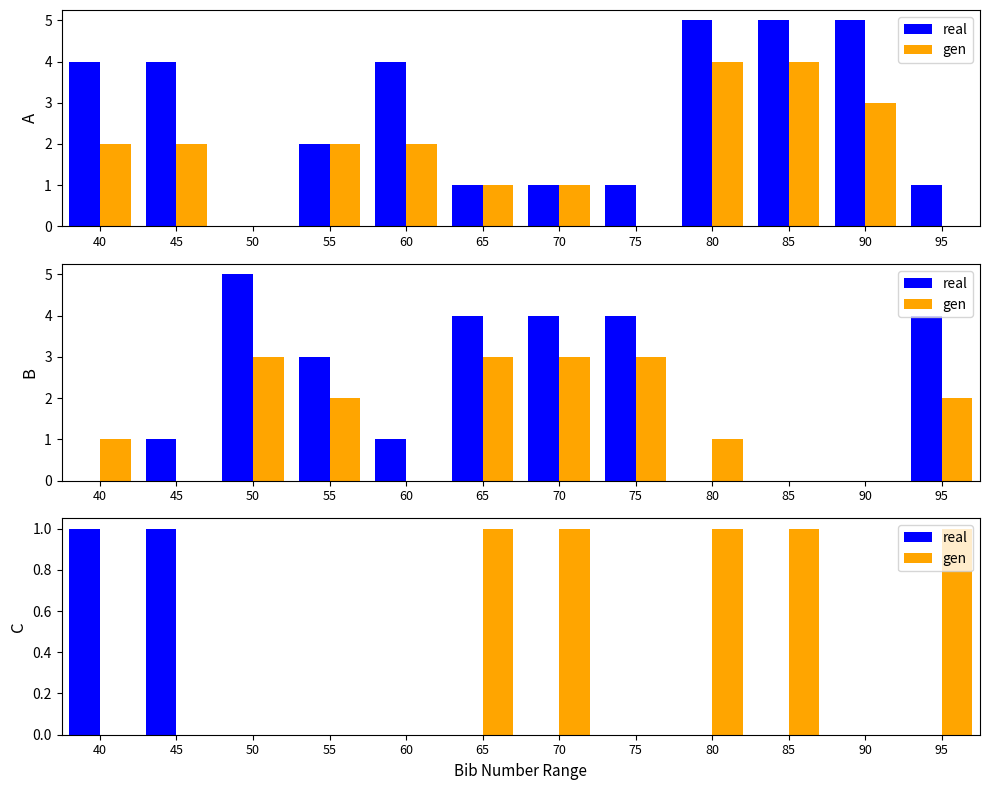

Rank the categories by gen value from highest to lowest.

65, 70, 80, 85, 95, 40, 45, 50, 55, 60, 75, 90